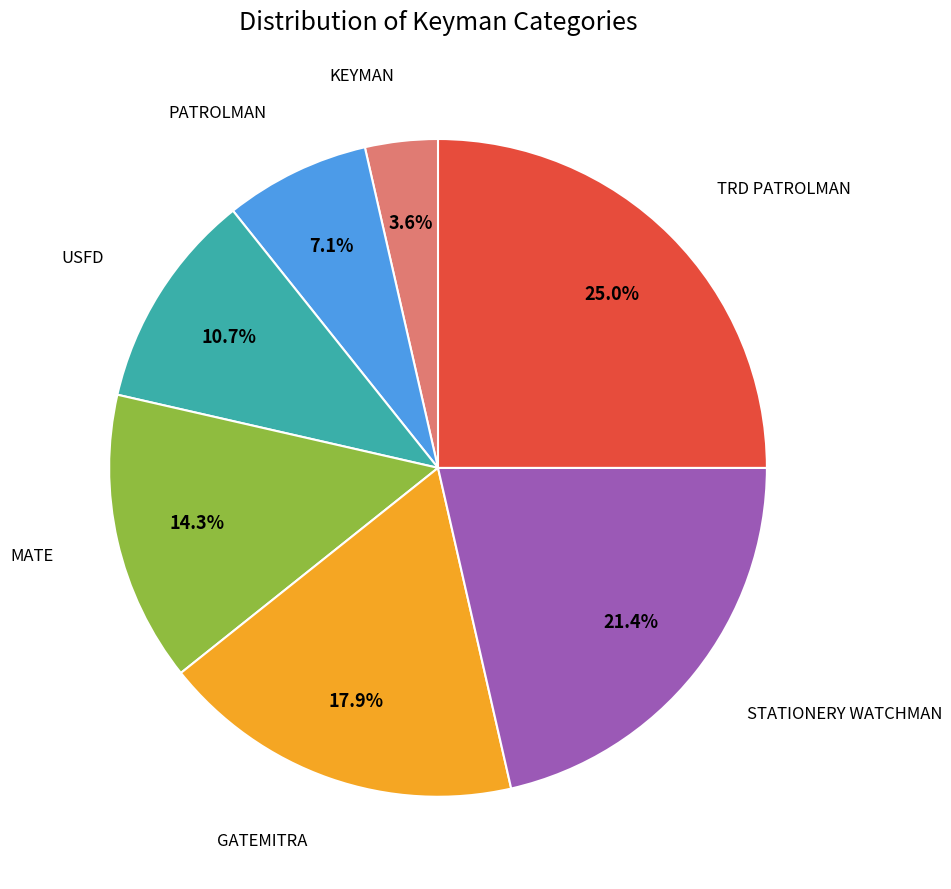

To the nearest percent, what is the difference between the largest and smallest slice percentages?

21%